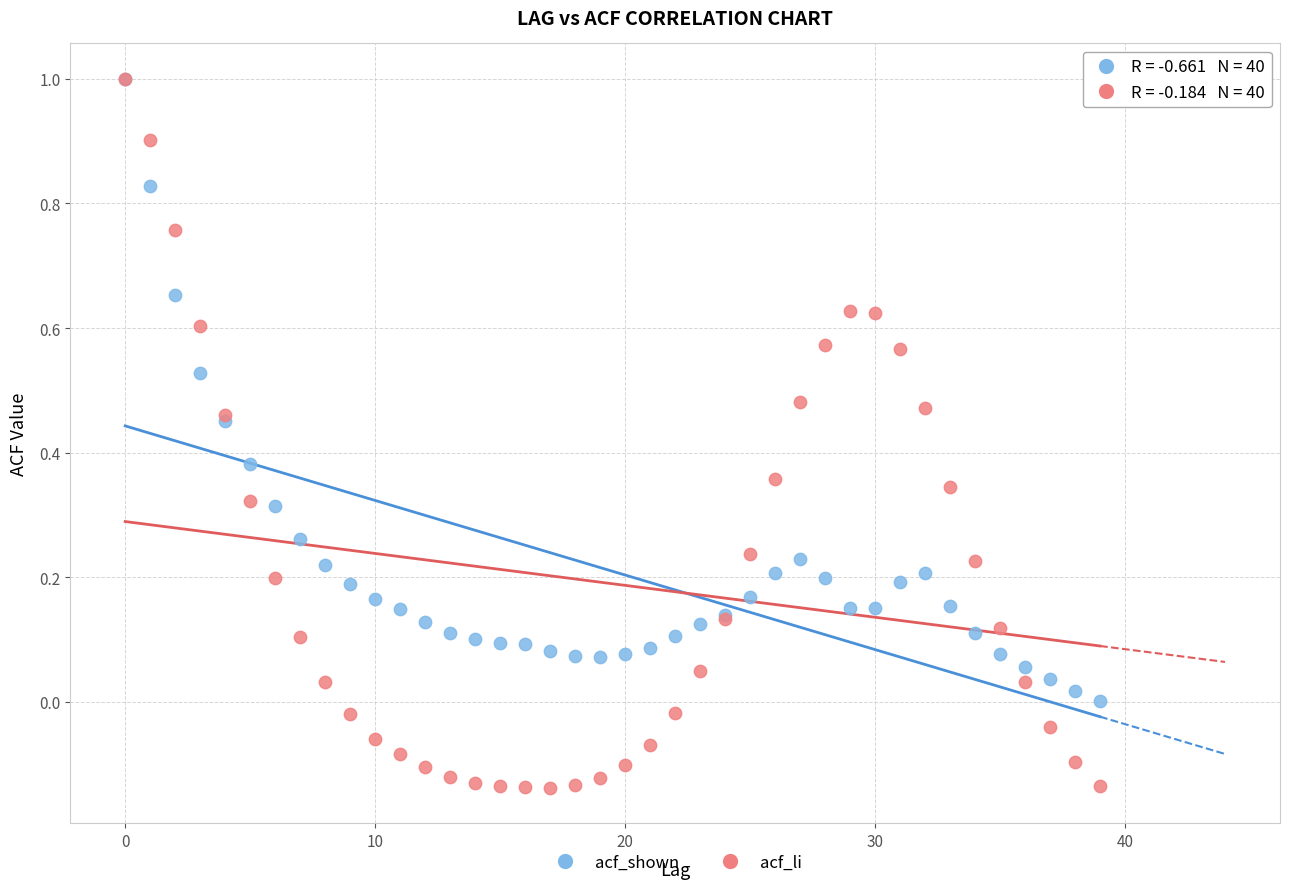

Which series contains the lowest Y value?

acf_li